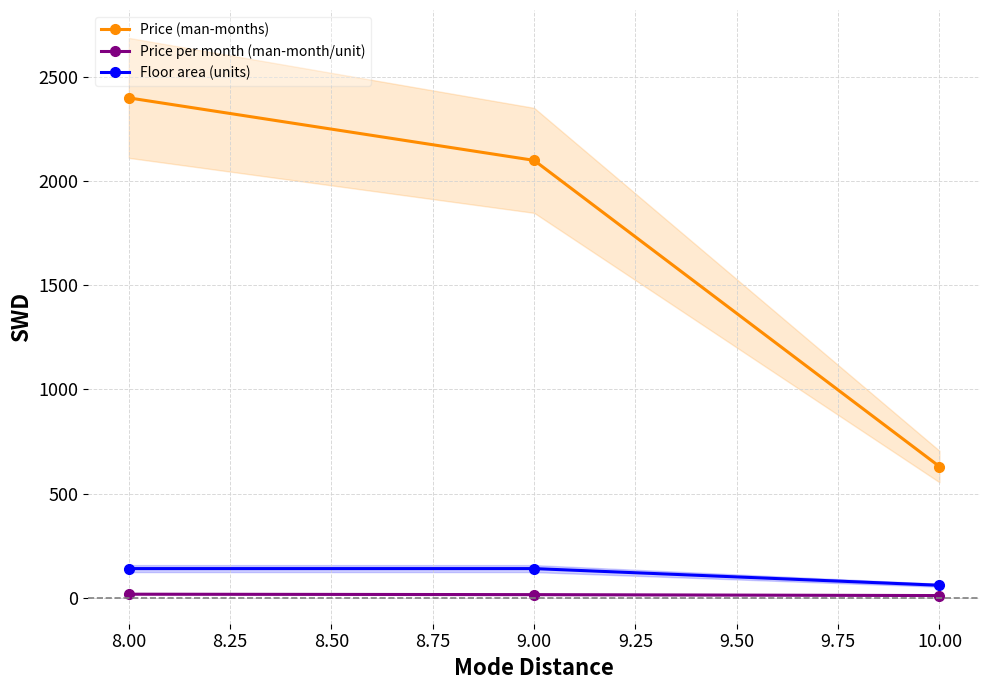

Does the chart have visible grid lines?

Yes